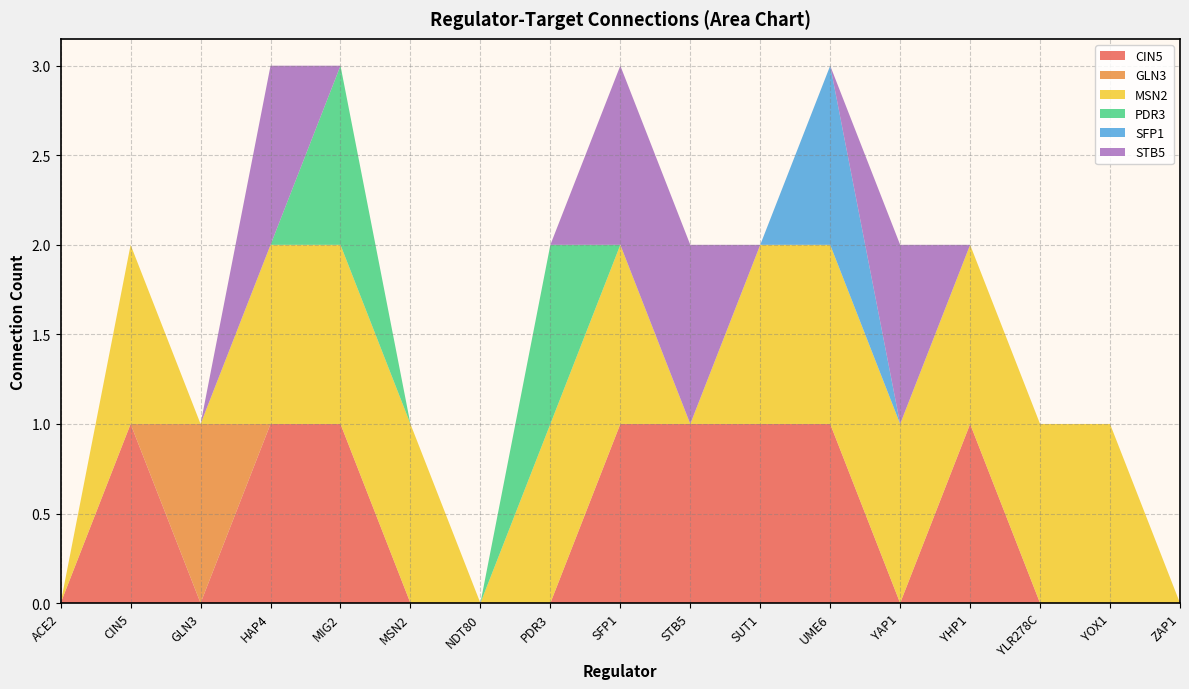

Reading left to right, list all the values displayed in this chart.

CIN5: ACE2=0	CIN5=1	GLN3=0	HAP4=1	MIG2=1	MSN2=0	NDT80=0	PDR3=0	SFP1=1	STB5=1	SUT1=1	UME6=1	YAP1=0	YHP1=1	YLR278C=0	YOX1=0	ZAP1=0
GLN3: ACE2=0	CIN5=0	GLN3=1	HAP4=0	MIG2=0	MSN2=0	NDT80=0	PDR3=0	SFP1=0	STB5=0	SUT1=0	UME6=0	YAP1=0	YHP1=0	YLR278C=0	YOX1=0	ZAP1=0
MSN2: ACE2=0	CIN5=1	GLN3=0	HAP4=1	MIG2=1	MSN2=1	NDT80=0	PDR3=1	SFP1=1	STB5=0	SUT1=1	UME6=1	YAP1=1	YHP1=1	YLR278C=1	YOX1=1	ZAP1=0
PDR3: ACE2=0	CIN5=0	GLN3=0	HAP4=0	MIG2=1	MSN2=0	NDT80=0	PDR3=1	SFP1=0	STB5=0	SUT1=0	UME6=0	YAP1=0	YHP1=0	YLR278C=0	YOX1=0	ZAP1=0
SFP1: ACE2=0	CIN5=0	GLN3=0	HAP4=0	MIG2=0	MSN2=0	NDT80=0	PDR3=0	SFP1=0	STB5=0	SUT1=0	UME6=1	YAP1=0	YHP1=0	YLR278C=0	YOX1=0	ZAP1=0
STB5: ACE2=0	CIN5=0	GLN3=0	HAP4=1	MIG2=0	MSN2=0	NDT80=0	PDR3=0	SFP1=1	STB5=1	SUT1=0	UME6=0	YAP1=1	YHP1=0	YLR278C=0	YOX1=0	ZAP1=0